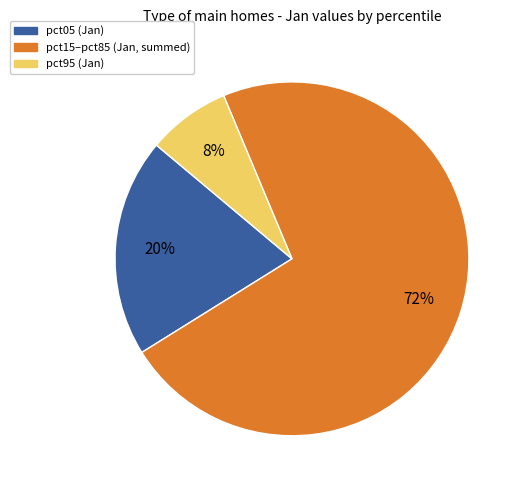

To the nearest percent, what is the average slice percentage?

33%